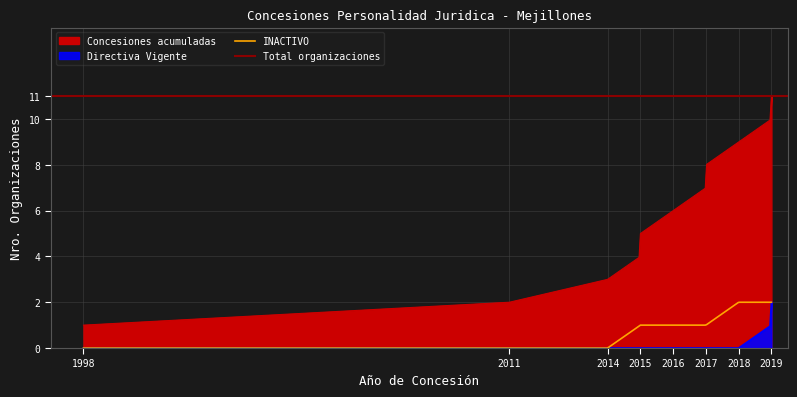

List the labels in order of value, smallest first.

1998, 2011, 2014, 2015, 2015, 2016, 2017, 2017, 2018, 2019, 2019